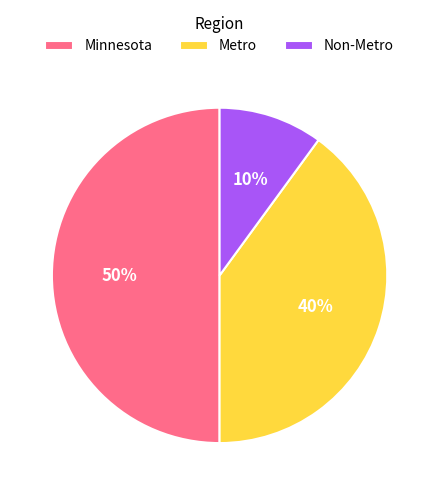

What is the ratio of the value at Metro to the value at Minnesota?

0.8